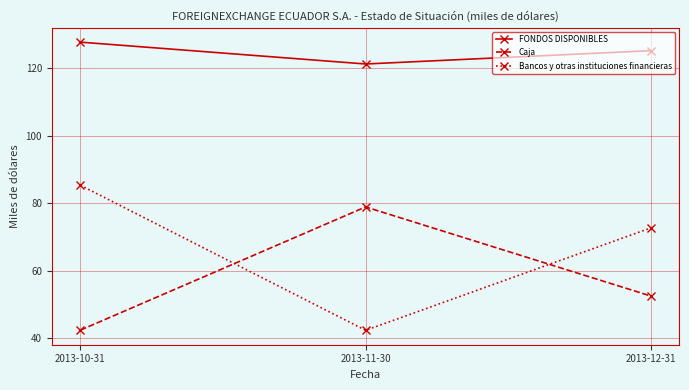

Between 2013-10-31 and 2013-12-31, which series saw the biggest shift?

Bancos y otras instituciones financieras